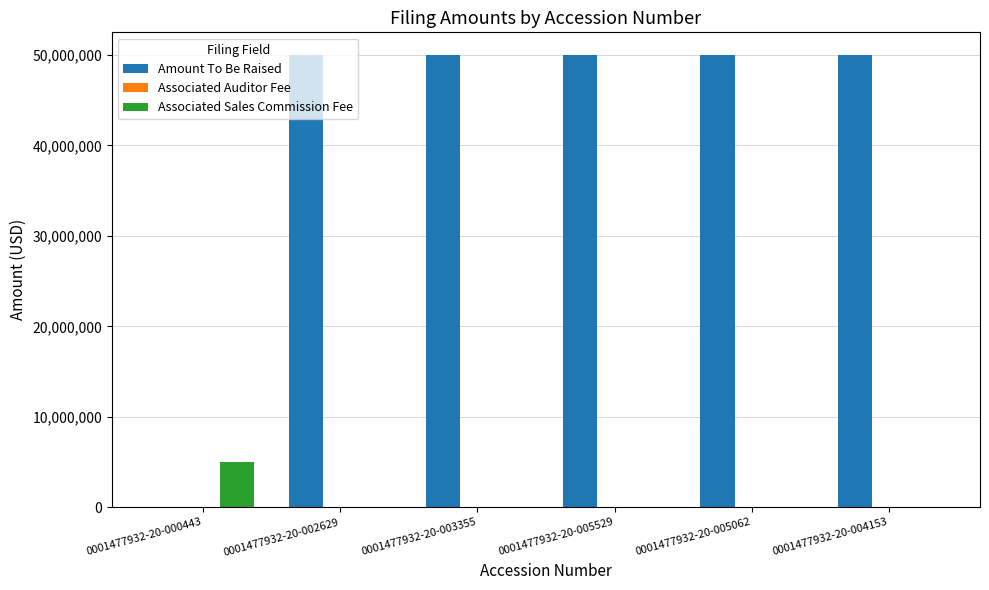

The value of Associated Sales Commission Fee at 0001477932-20-003355 is 0. True or false?

True